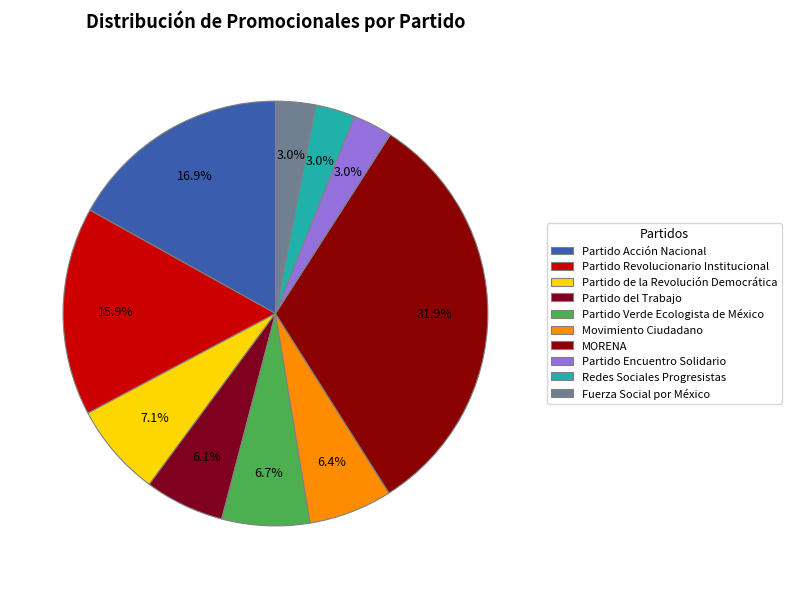

What is the smallest slice in the pie chart?

Partido Encuentro Solidario